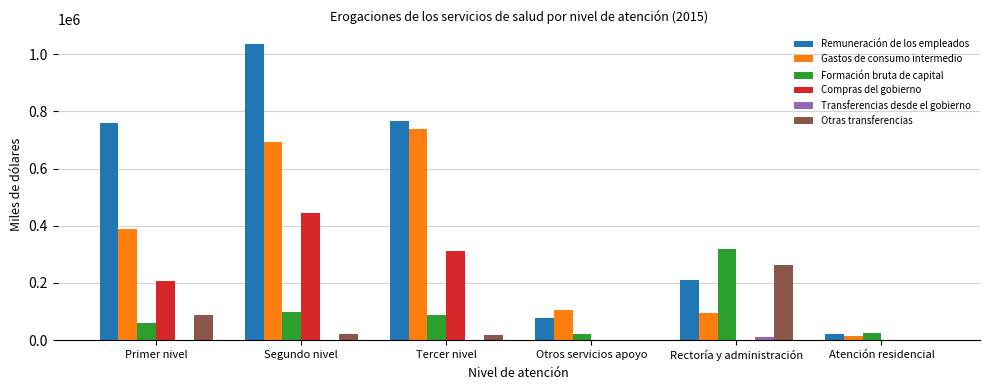

What is the greatest value displayed?

1035422